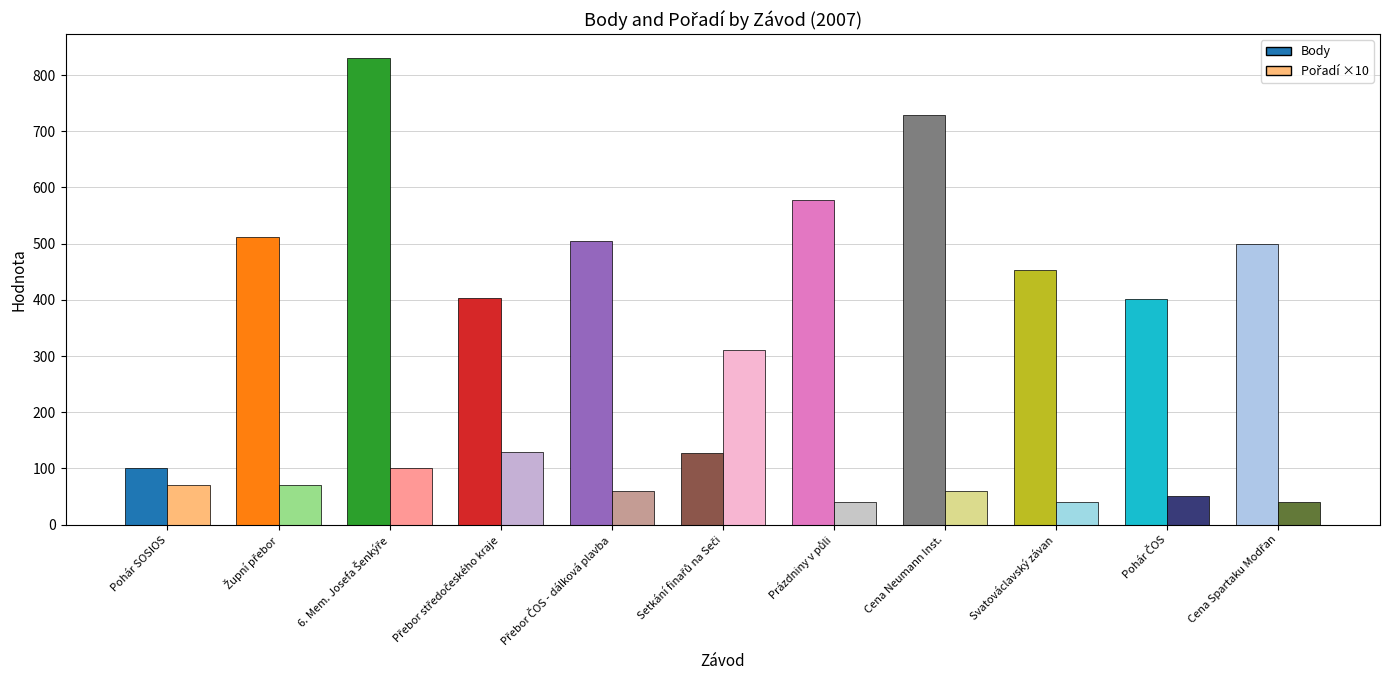

Reading left to right, extract all data points from this chart.

Body: Pohár SOSIOS=101	Župní přebor=512	6. Mem. Josefa Šenkýře=831	Přebor středočeského kraje=404	Přebor ČOS - dálková plavba=504	Setkání finařů na Seči=128	Prázdniny v půli=578	Cena Neumann Inst.=728	Svatováclavský závan=453	Pohár ČOS=402	Cena Spartaku Modřan=499
Pořadí: Pohár SOSIOS=7	Župní přebor=7	6. Mem. Josefa Šenkýře=10	Přebor středočeského kraje=13	Přebor ČOS - dálková plavba=6	Setkání finařů na Seči=31	Prázdniny v půli=4	Cena Neumann Inst.=6	Svatováclavský závan=4	Pohár ČOS=5	Cena Spartaku Modřan=4